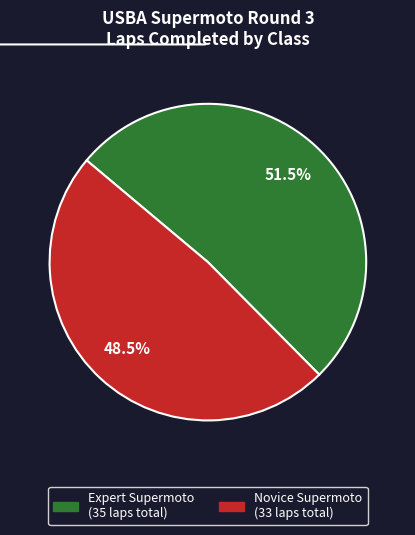

Does any single category account for the majority?

Yes